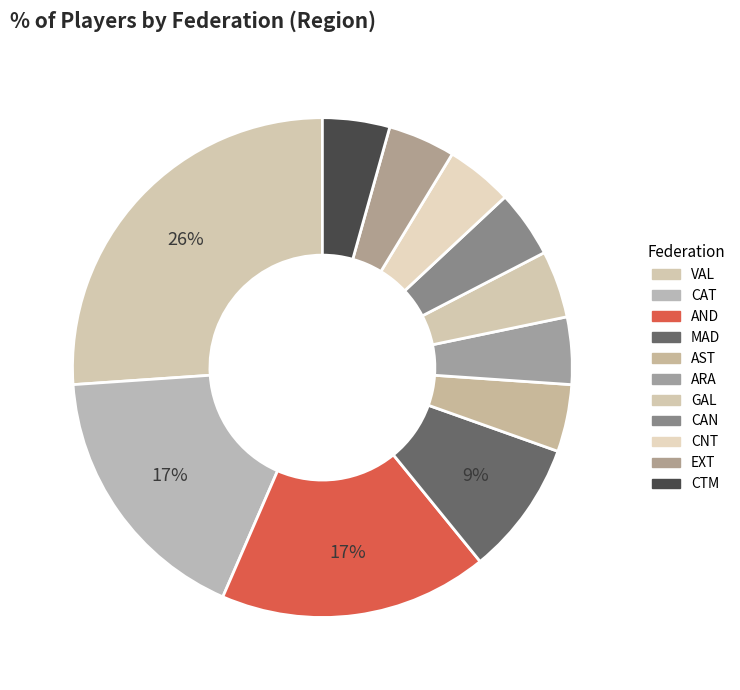

What is the largest slice in the pie chart?

VAL